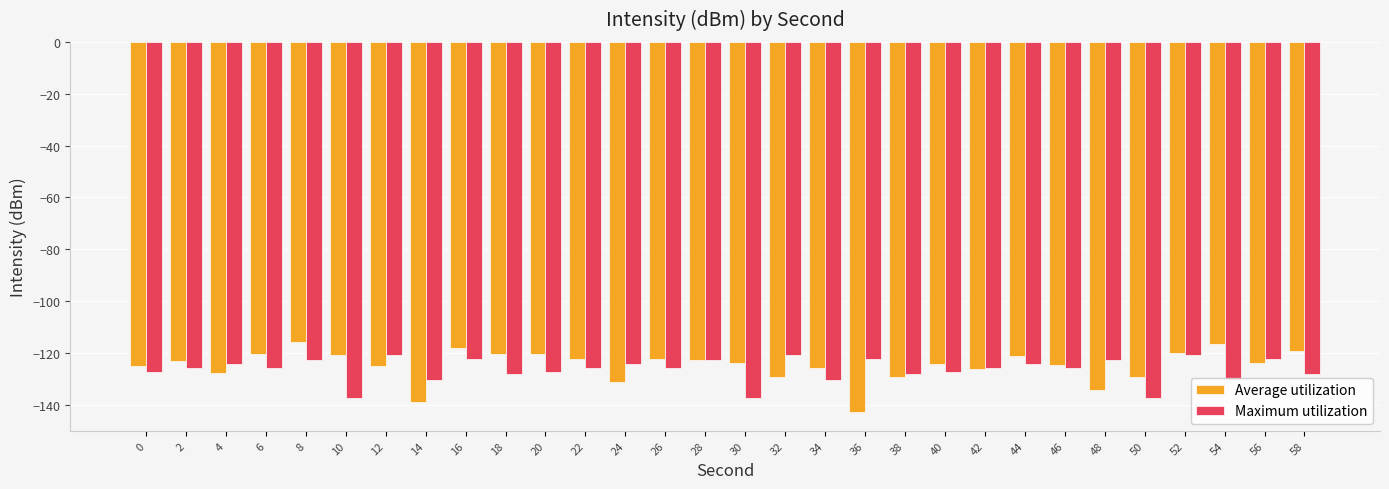

Rank the series by their average value, from lowest to highest.

Maximum utilization, Average utilization